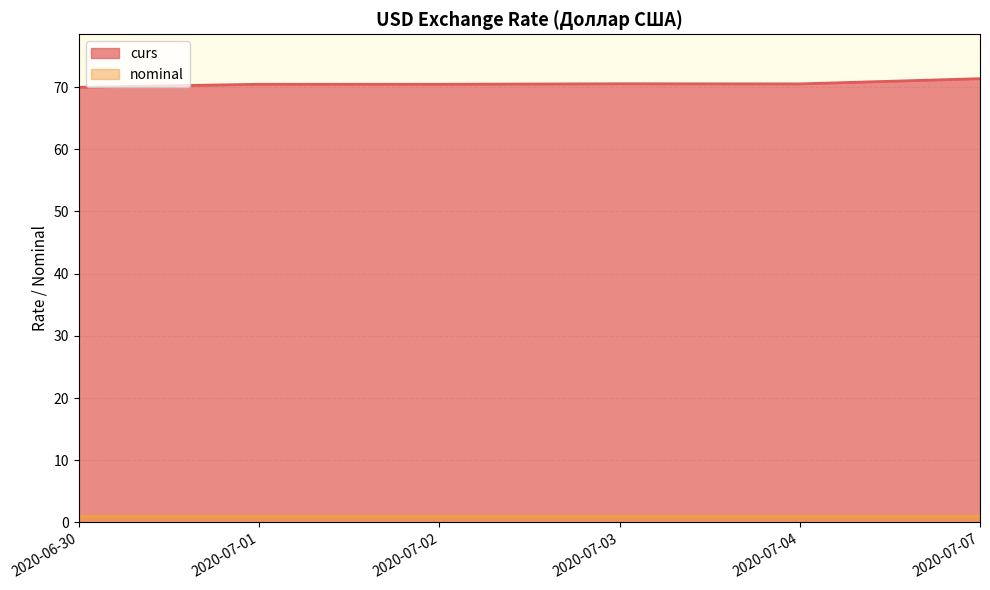

What is the label of the 4th point from the right?

2020-07-02